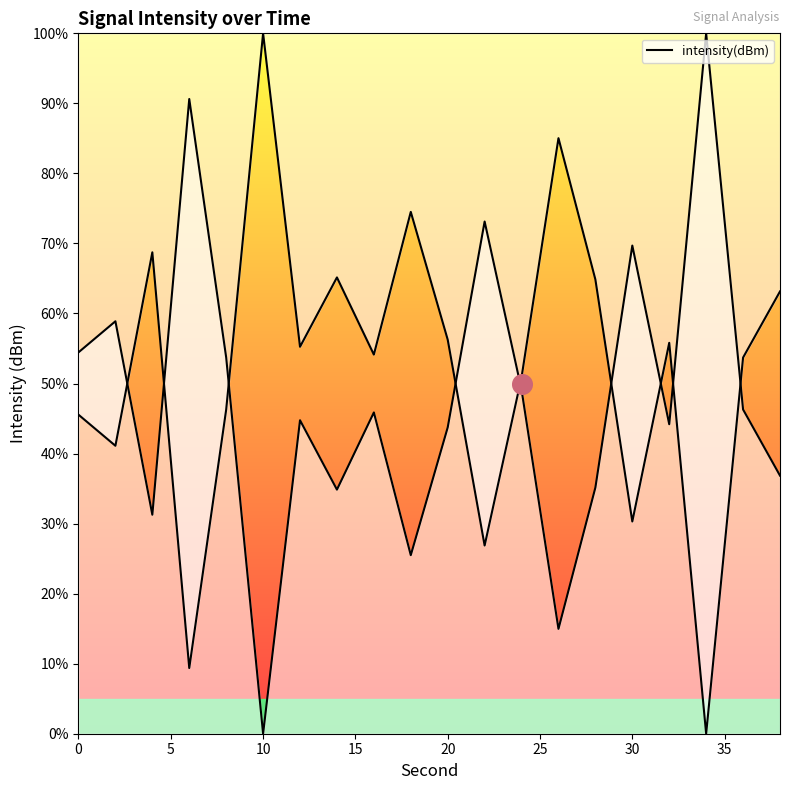

What is the change in value from 10 to 30?

-69.7